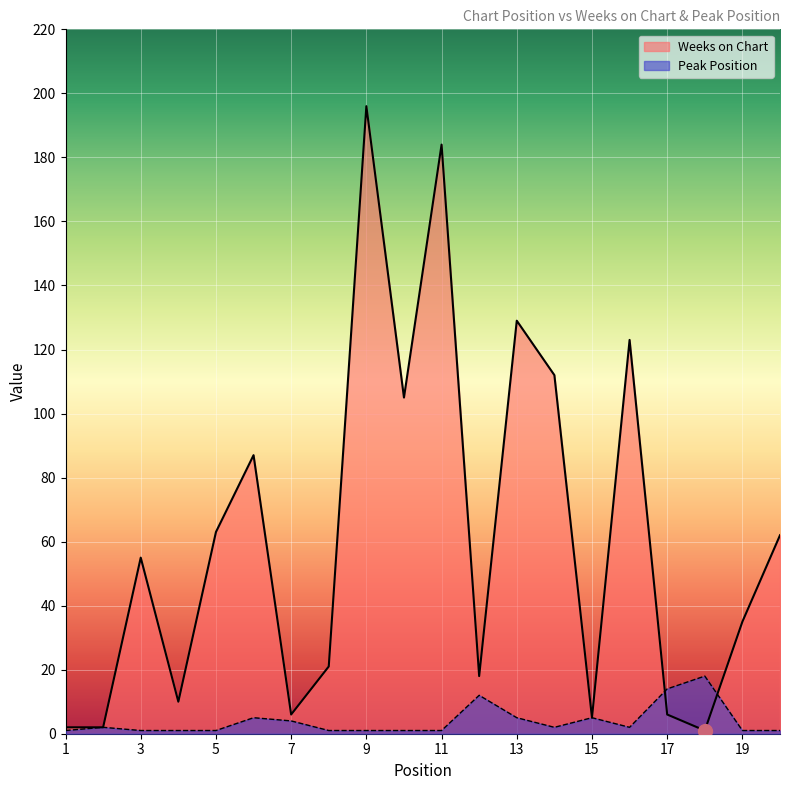

How many lines are shown in the chart?

2